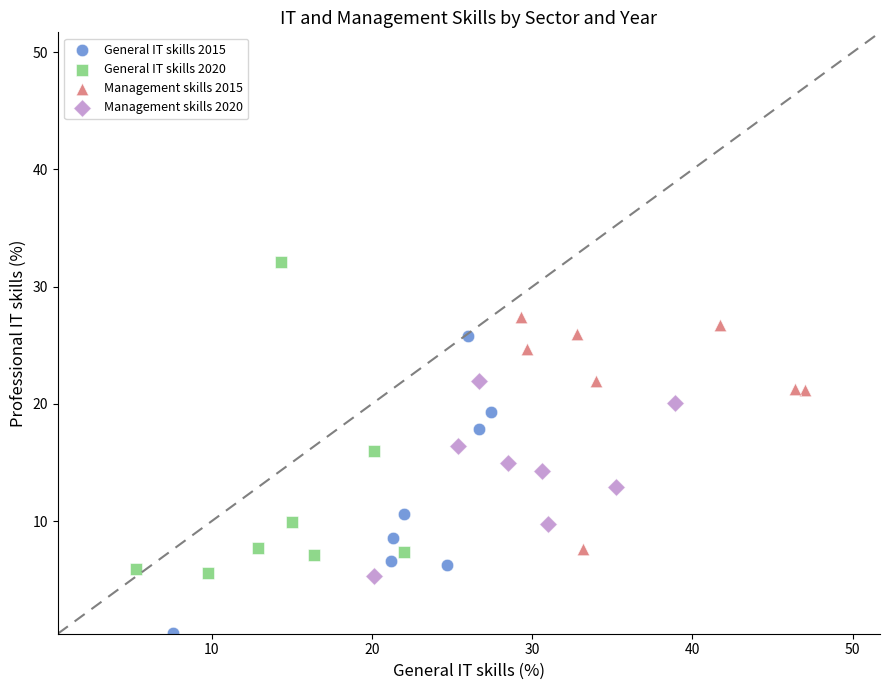

Which series contains the highest Y value?

General IT skills 2020